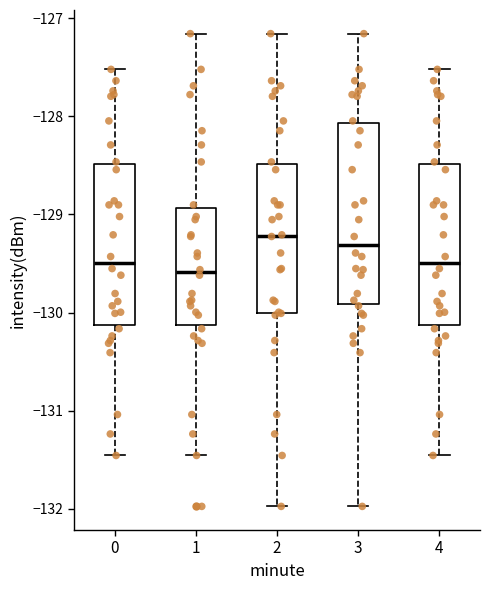

Reading left to right, transcribe this box plot: for each box, give where its median line is, the range the box spans, and where its two whiskers end, as read against the y-axis. The values are not printed on the chart, so give them approximately, as read against the axis.

0: median -129.5, box -130.1 to -128.5, whiskers -131.5 to -127.5
1: median -129.6, box -130.1 to -128.9, whiskers -131.5 to -127.2
2: median -129.2, box -130.0 to -128.5, whiskers -132.0 to -127.2
3: median -129.3, box -129.9 to -128.1, whiskers -132.0 to -127.2
4: median -129.5, box -130.1 to -128.5, whiskers -131.5 to -127.5